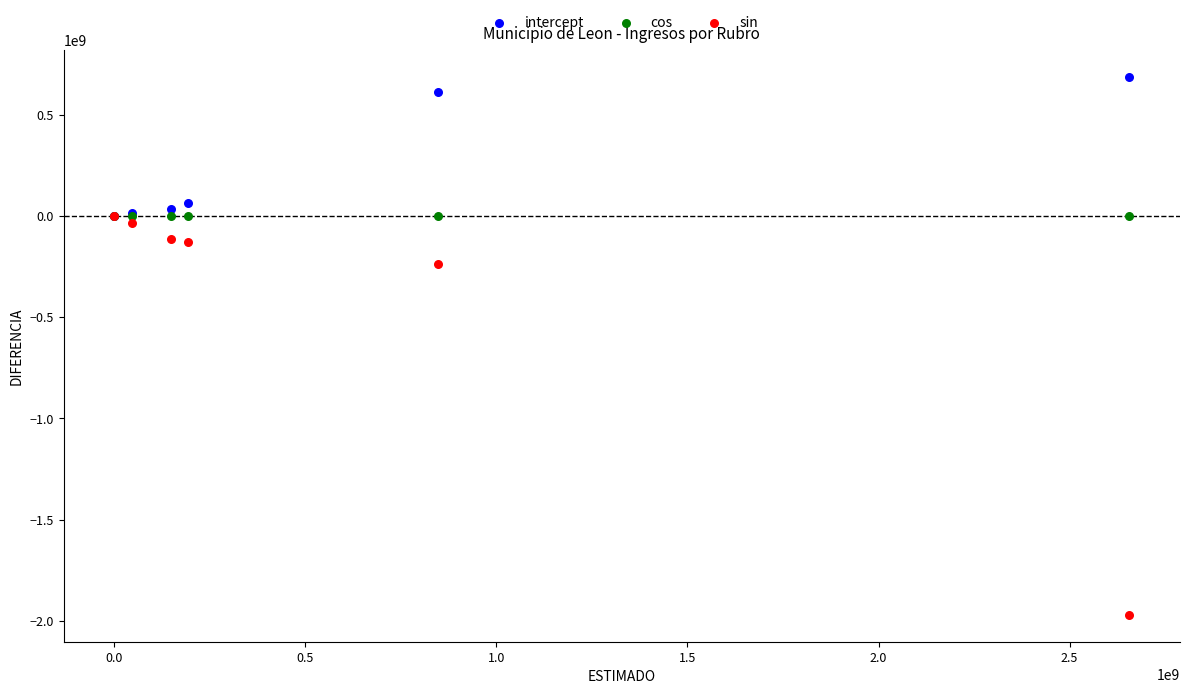

In the sin series, what Y value is closest to -985138068?

-236165382.0